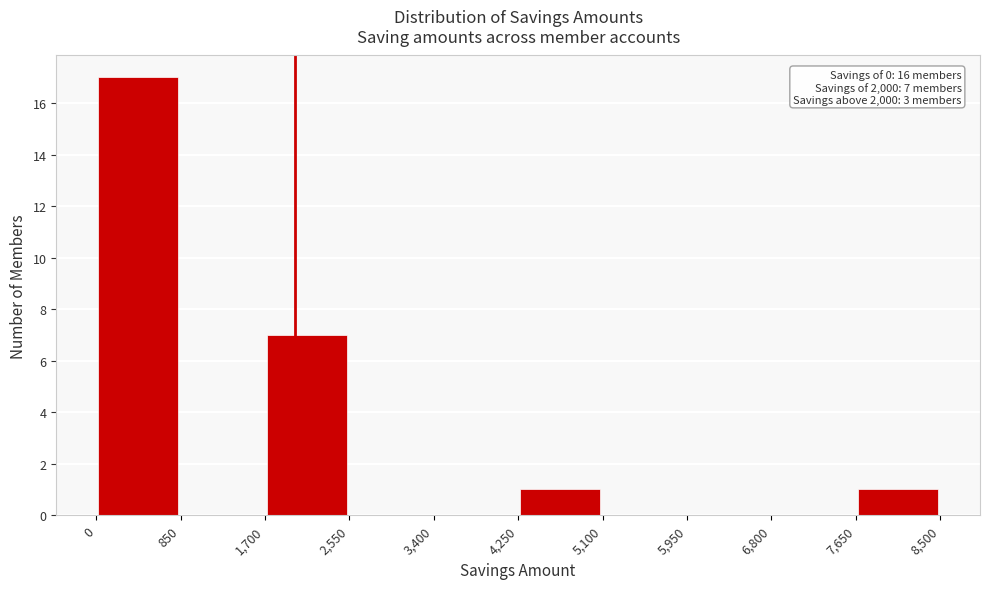

Which range on the x-axis has the tallest bar?

0 to 850